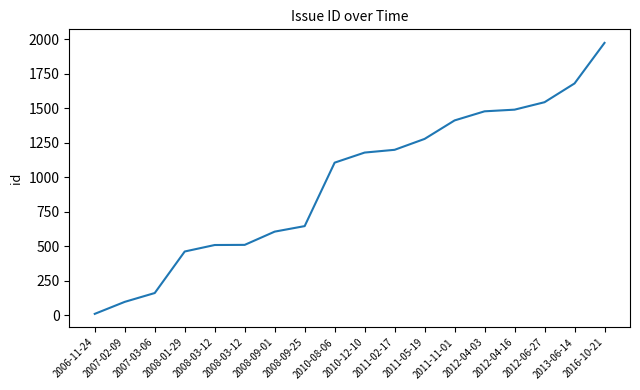

Does the chart have visible grid lines?

No